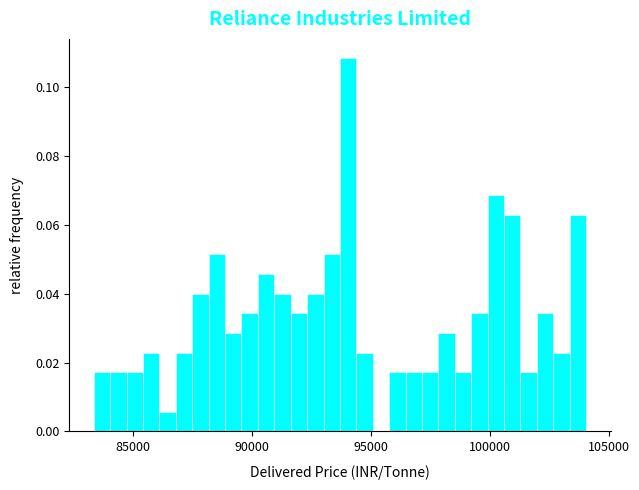

Around what value on the x-axis is the tallest bar? Give the approximate position of its centre, as read against the axis.

94000